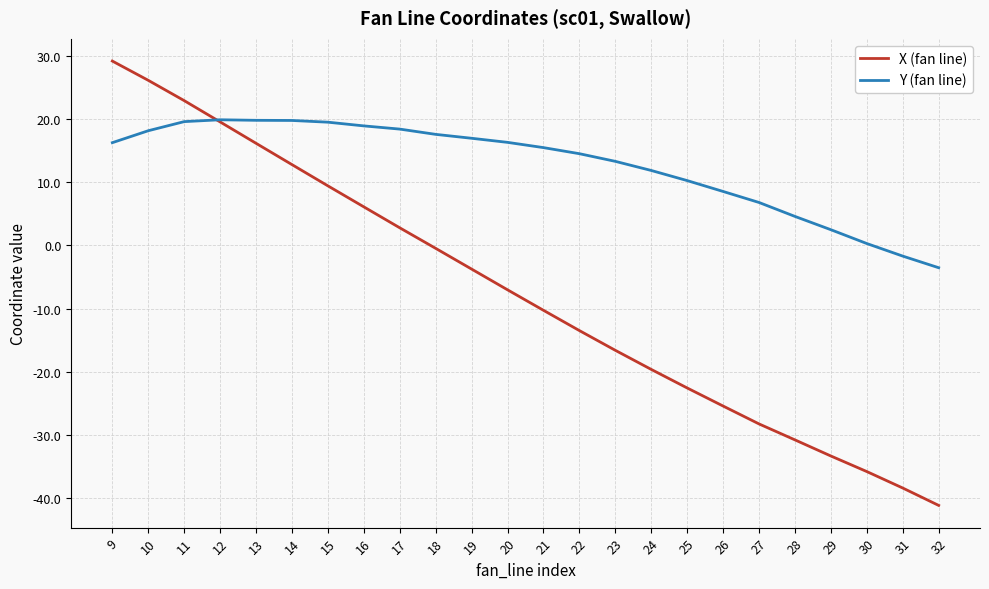

Which series has the widest spread of values?

X (fan line)